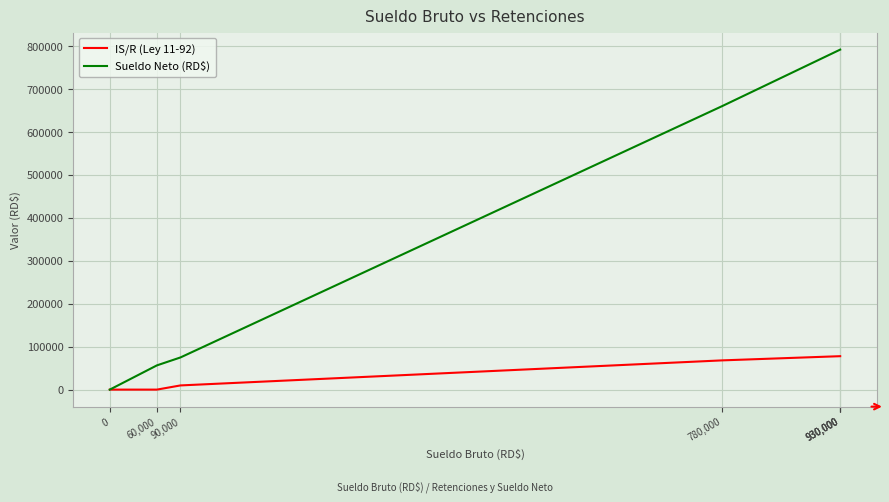

At which label is IS/R (Ley 11-92) closest to 38935?

90,000